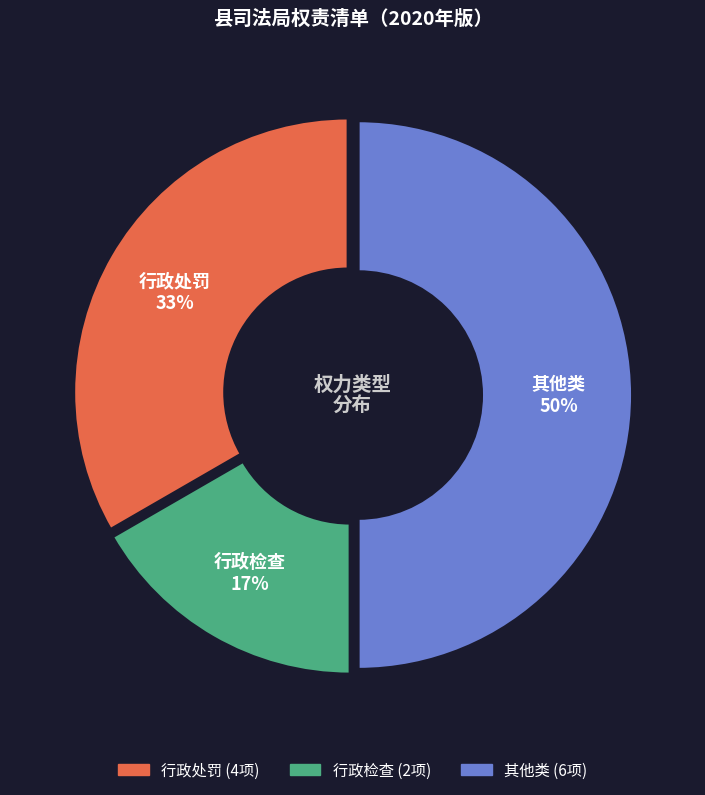

What is the smallest slice in the pie chart?

行政检查